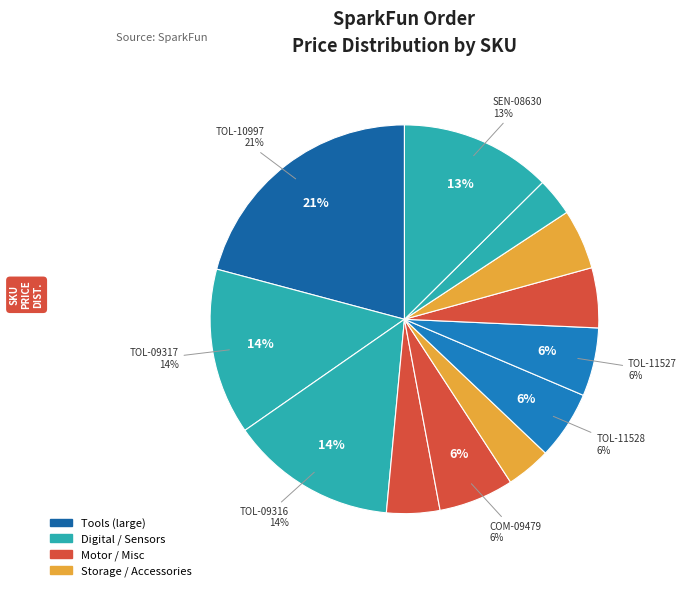

Count the number of slices in the pie.

12